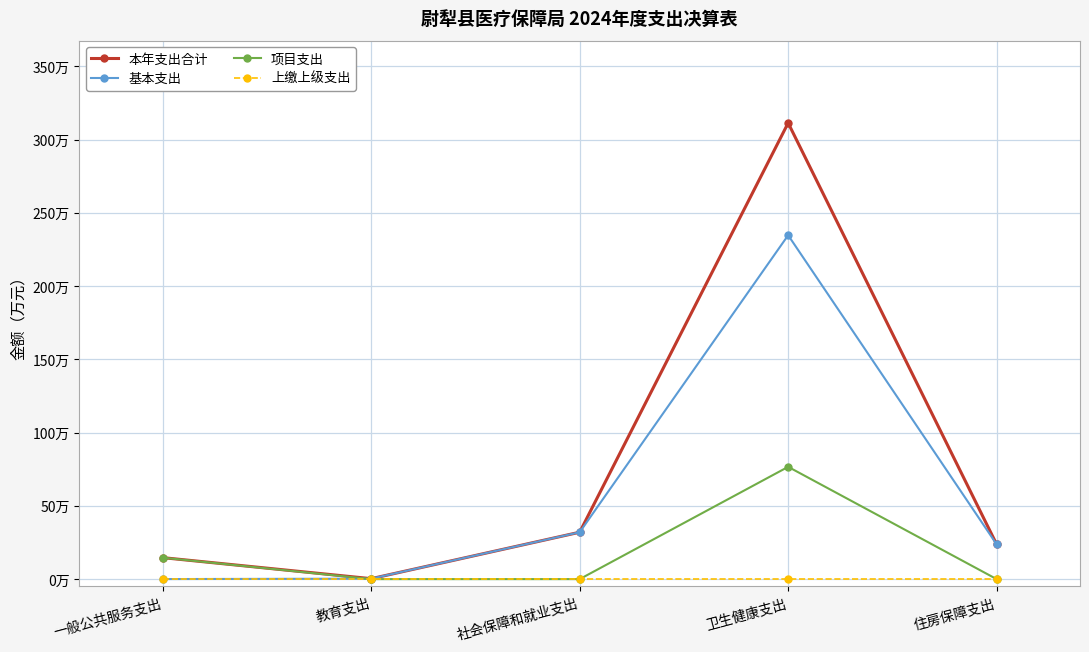

List the series in order of their overall mean, lowest first.

上缴上级支出, 项目支出, 基本支出, 本年支出合计